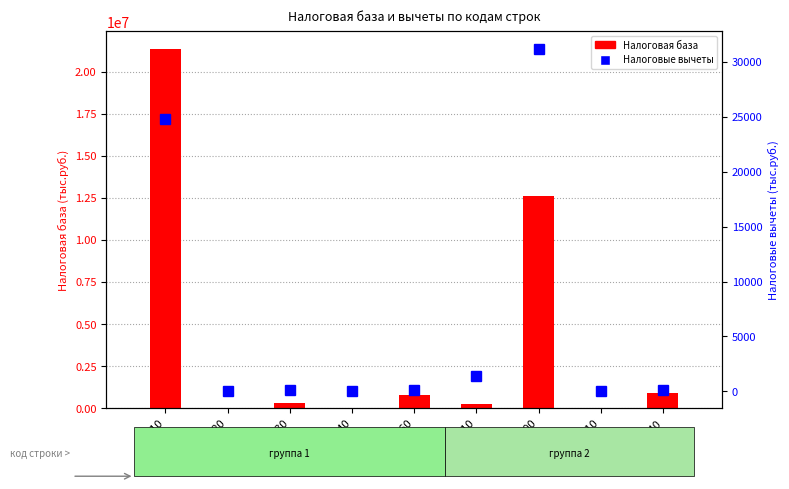

List the series in order of their peak value, lowest first.

Налоговые вычеты, Налоговая база